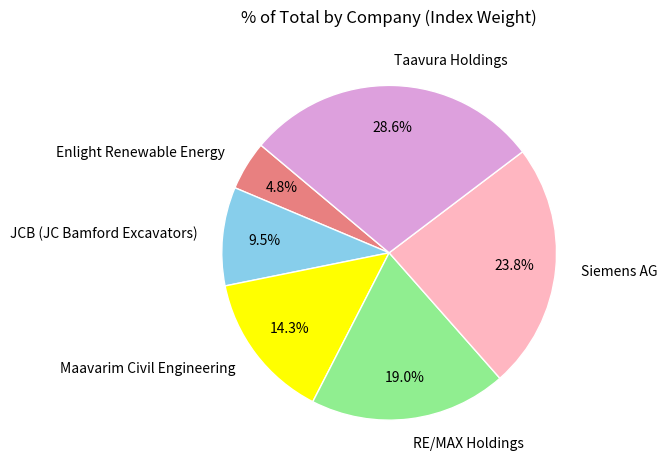

Between Maavarim Civil Engineering and RE/MAX Holdings, which is larger?

RE/MAX Holdings